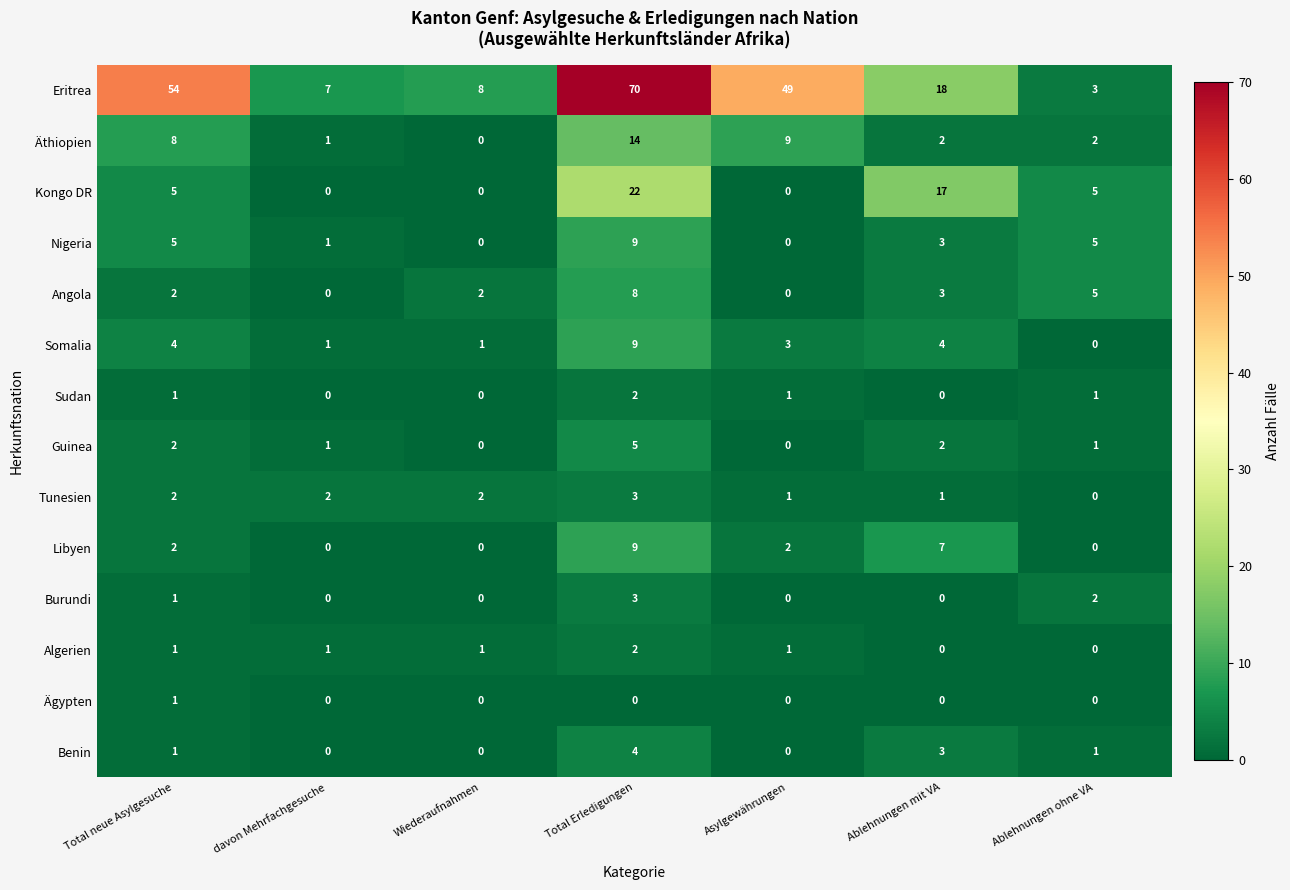

Which series has the largest total across all categories?

Eritrea